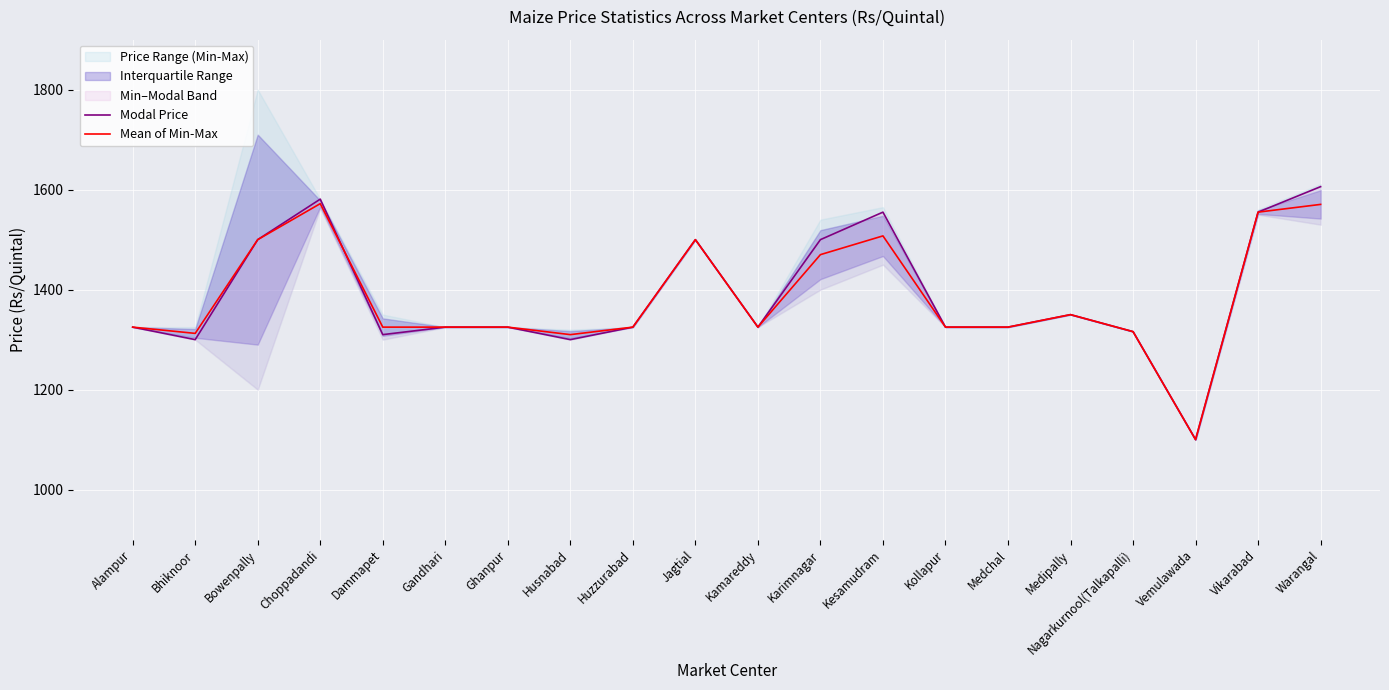

What is the label of the 2nd point from the left?

Bhiknoor